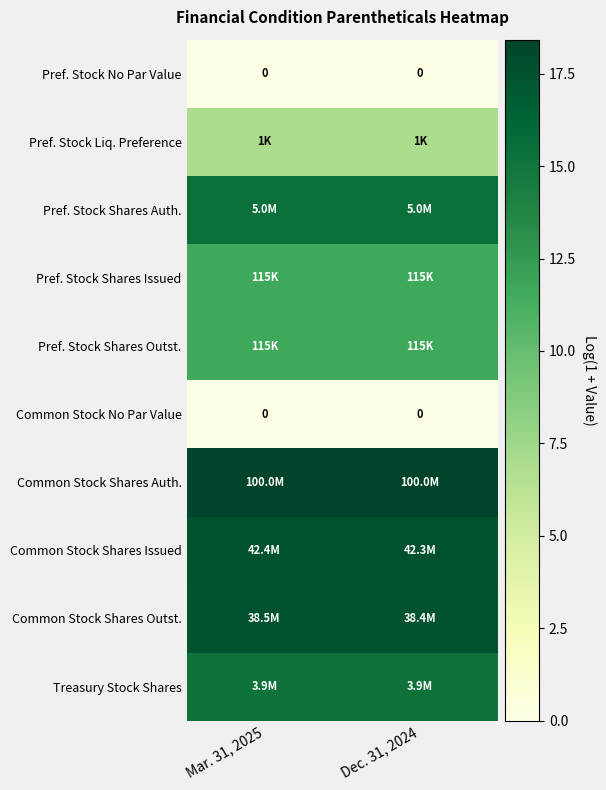

What is the sum of the Pref. Stock Shares Auth. values at Dec. 31, 2024 and Mar. 31, 2025?

30.8